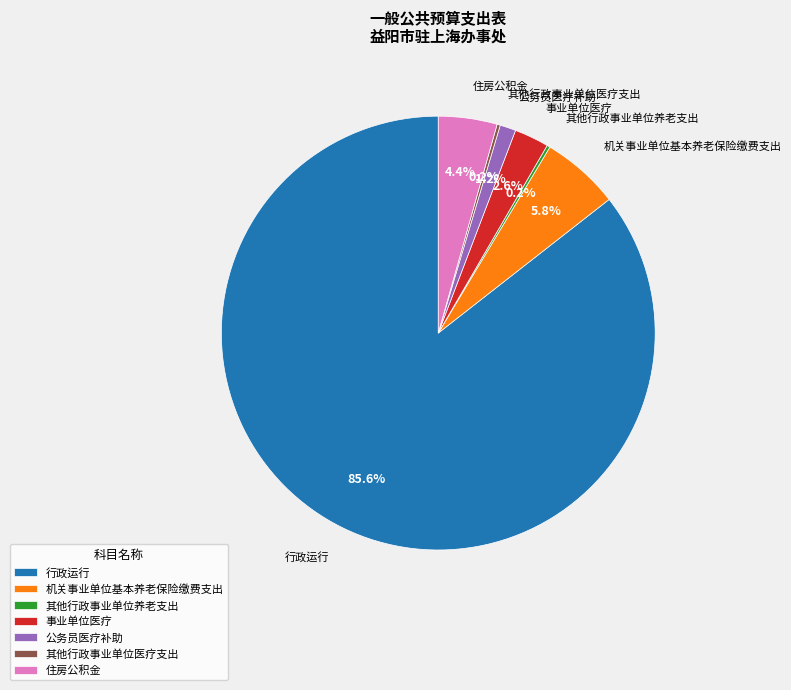

Combined, what portion of the pie is 事业单位医疗 and 公务员医疗补助?

3.8%